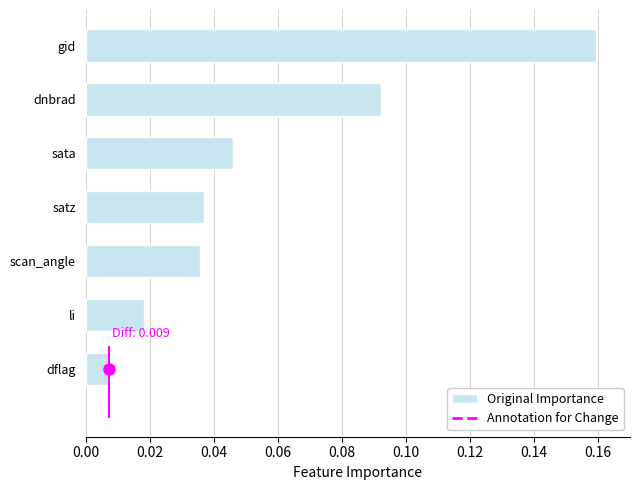

Does the chart contain any negative values?

No